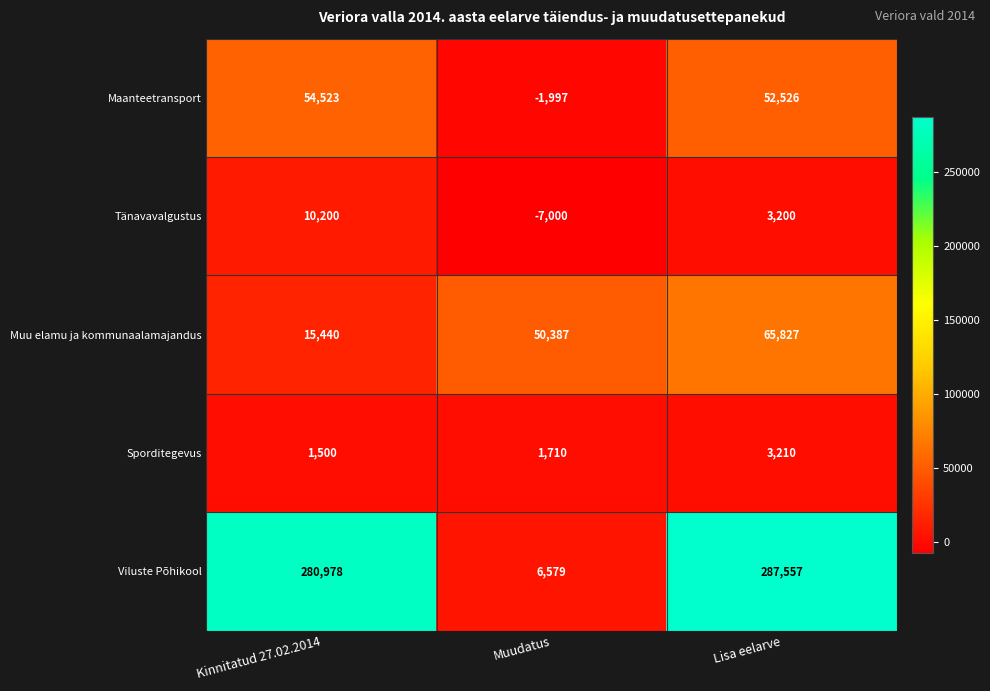

Reading left to right, list all the values displayed in this chart.

Maanteetransport: 54523	-1997	52526
Tänavavalgustus: 10200	-7000	3200
Muu elamu ja kommunaalamajandus: 15440	50387	65827
Sporditegevus: 1500	1710	3210
Viluste Põhikool: 280978	6579	287557